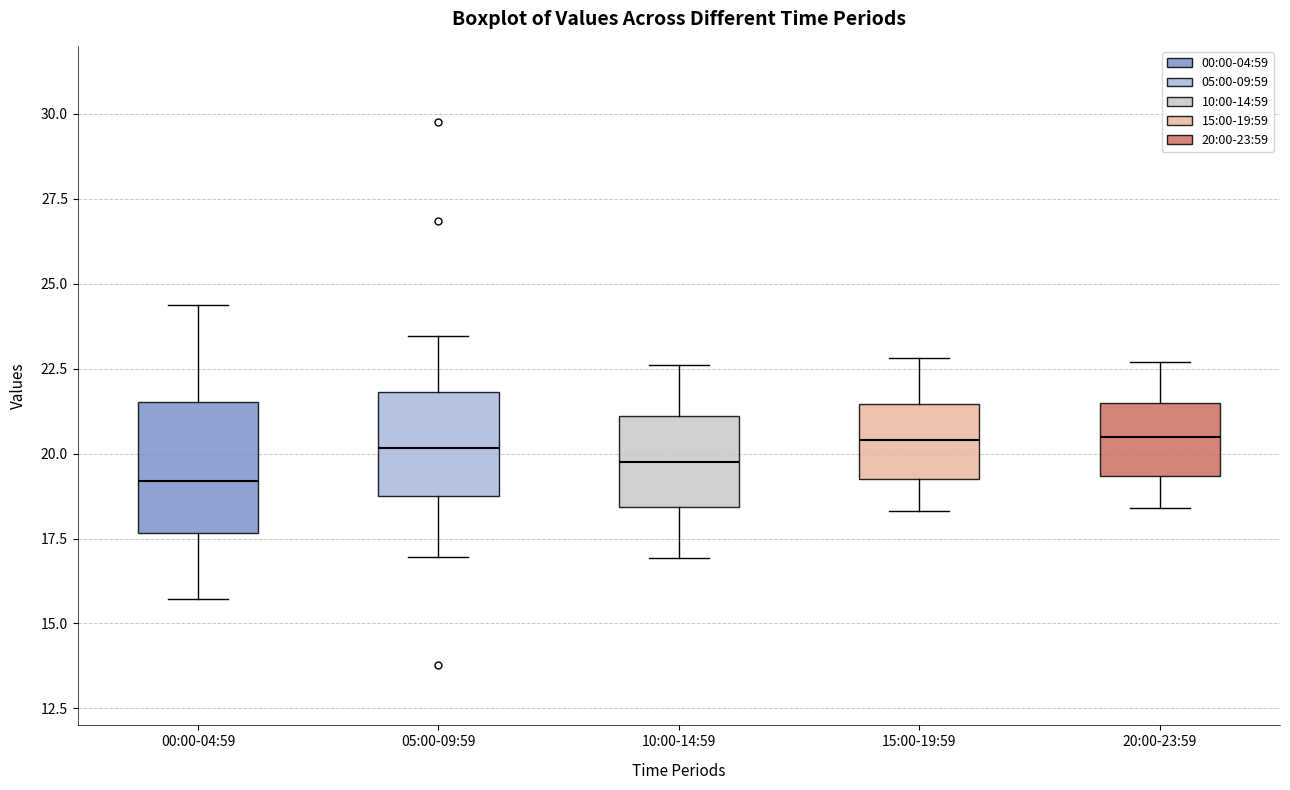

Reading left to right, read every box against the y-axis: the position of its median line, the range the box covers, and the ends of its whiskers. The values are not printed on the chart, so give them approximately, as read against the axis.

00:00-04:59: median 19.0, box 17.5 to 21.5, whiskers 15.5 to 24.5
05:00-09:59: median 20.0, box 19.0 to 22.0, whiskers 17.0 to 23.5
10:00-14:59: median 20.0, box 18.5 to 21.0, whiskers 17.0 to 22.5
15:00-19:59: median 20.5, box 19.5 to 21.5, whiskers 18.5 to 23.0
20:00-23:59: median 20.5, box 19.5 to 21.5, whiskers 18.5 to 22.5